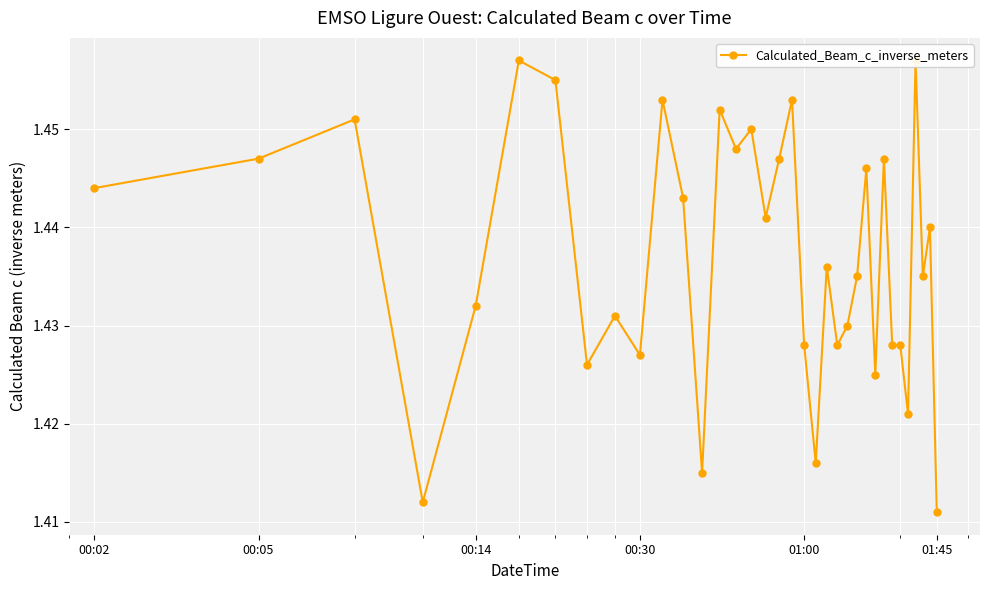

True or false: there are more than 0 points higher than both neighbors.

True